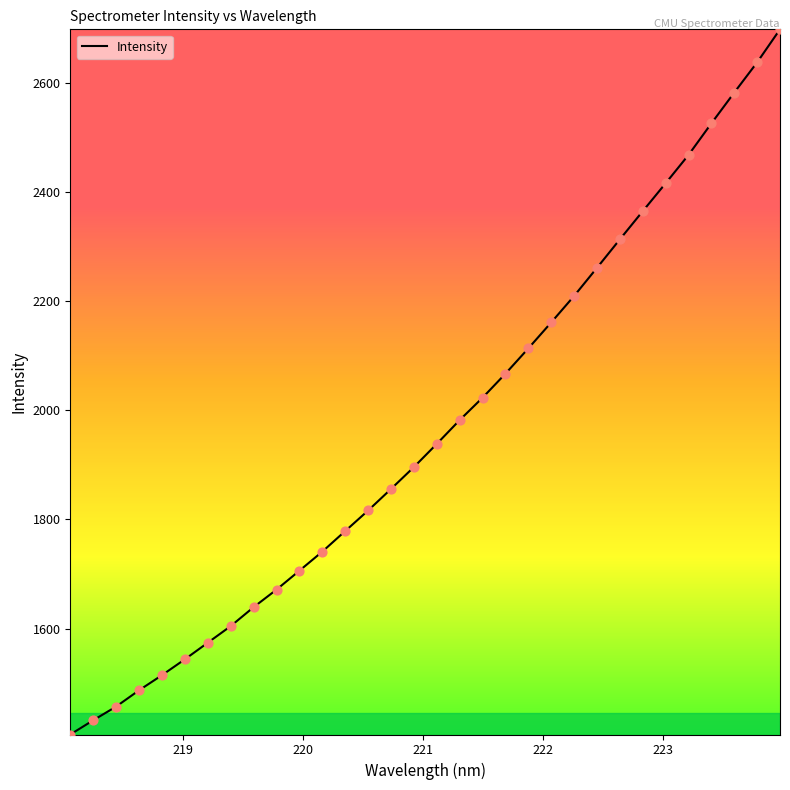

What is the difference between the maximum and minimum values?

1292.5